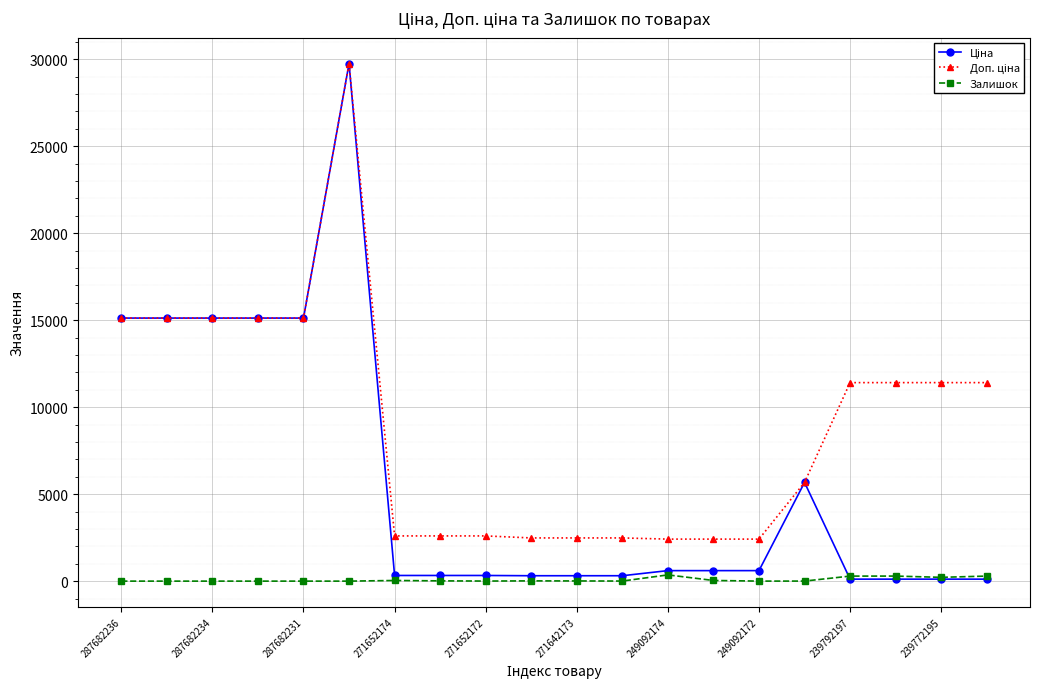

How many lines are shown in the chart?

3